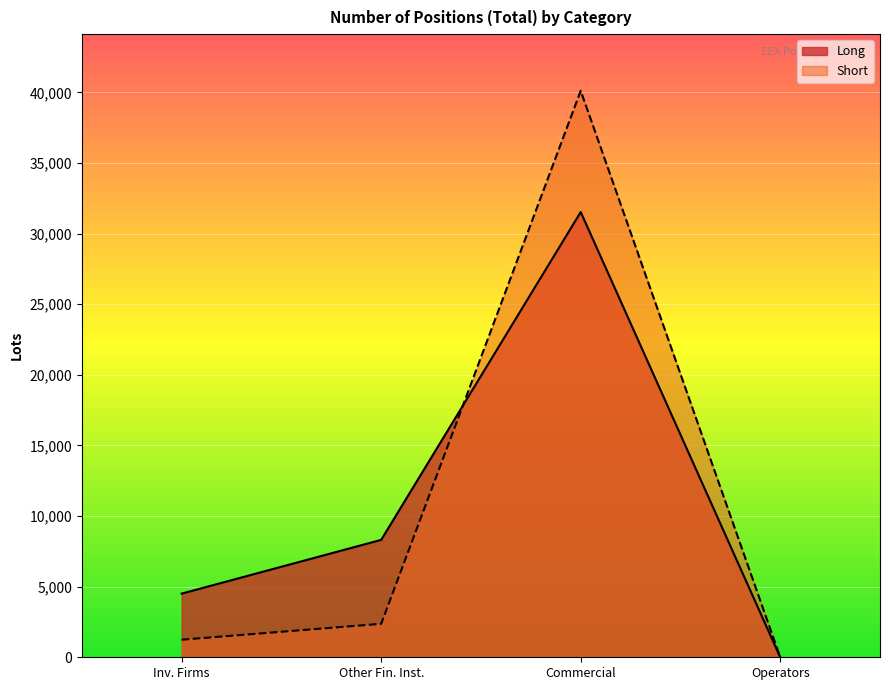

Does the chart display data point markers on the line(s)?

No